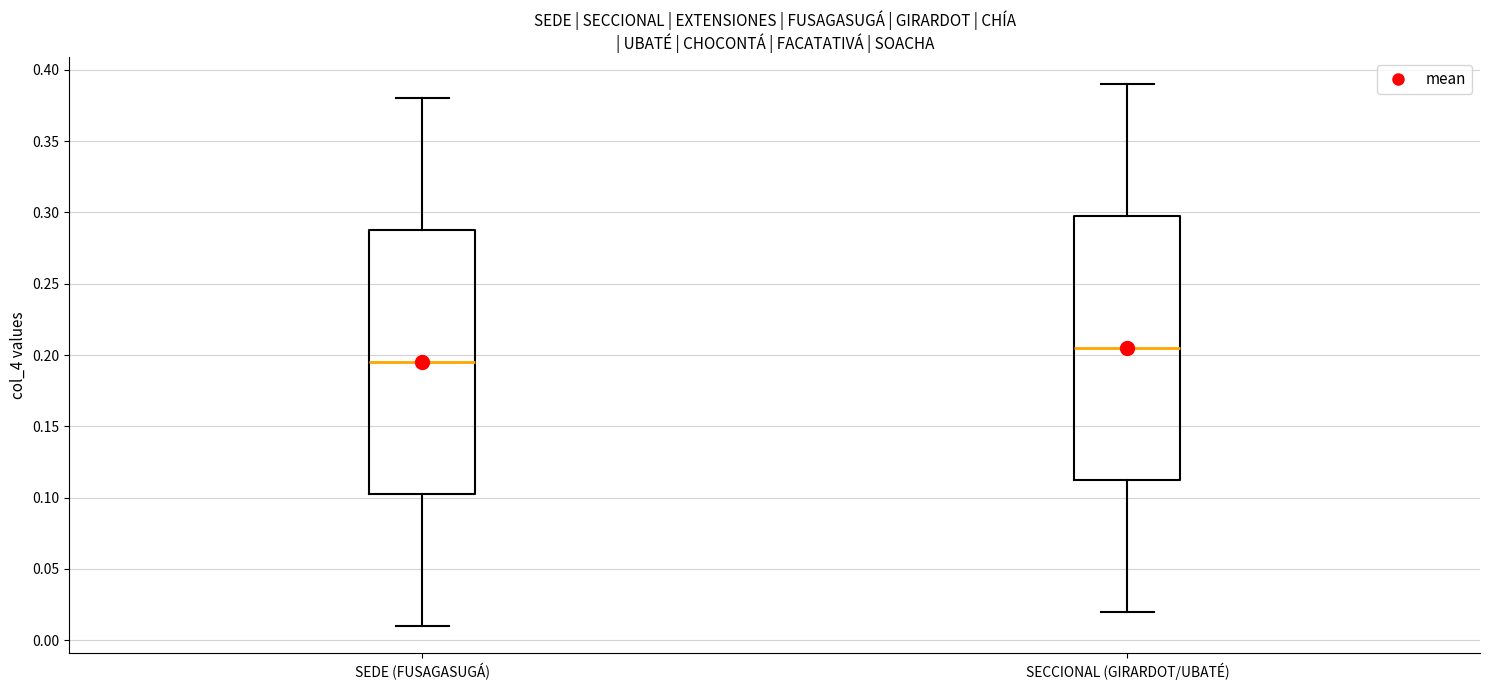

Which box has the lowest median line?

SEDE (FUSAGASUGÁ)